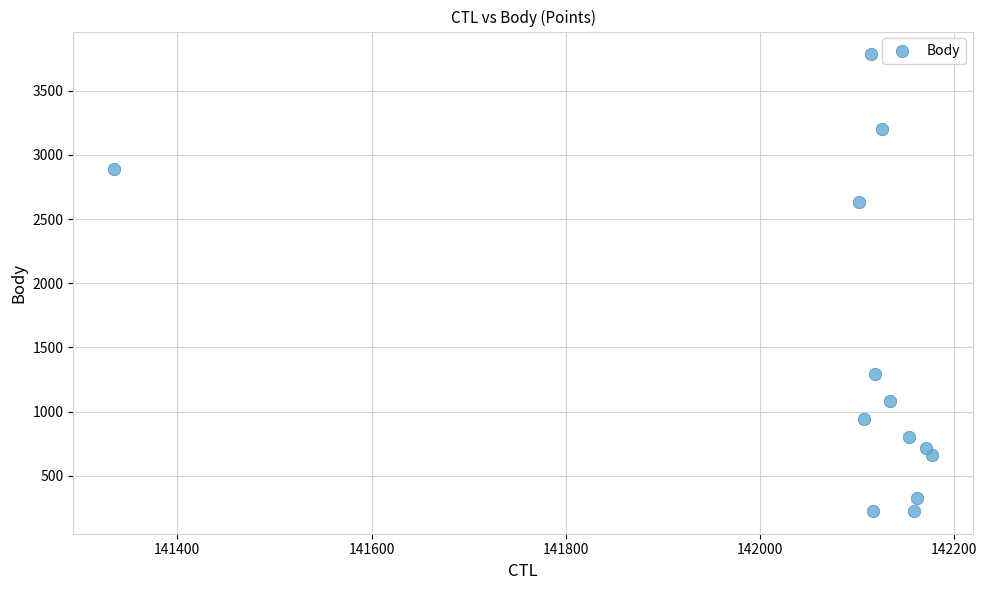

What Y value in the scatter plot is closest to 2005?

2637